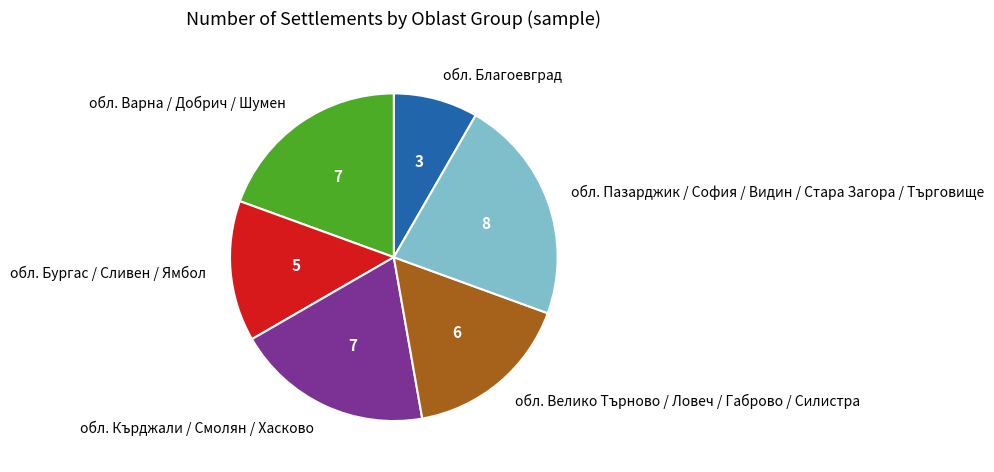

How many segments does this pie chart have?

6